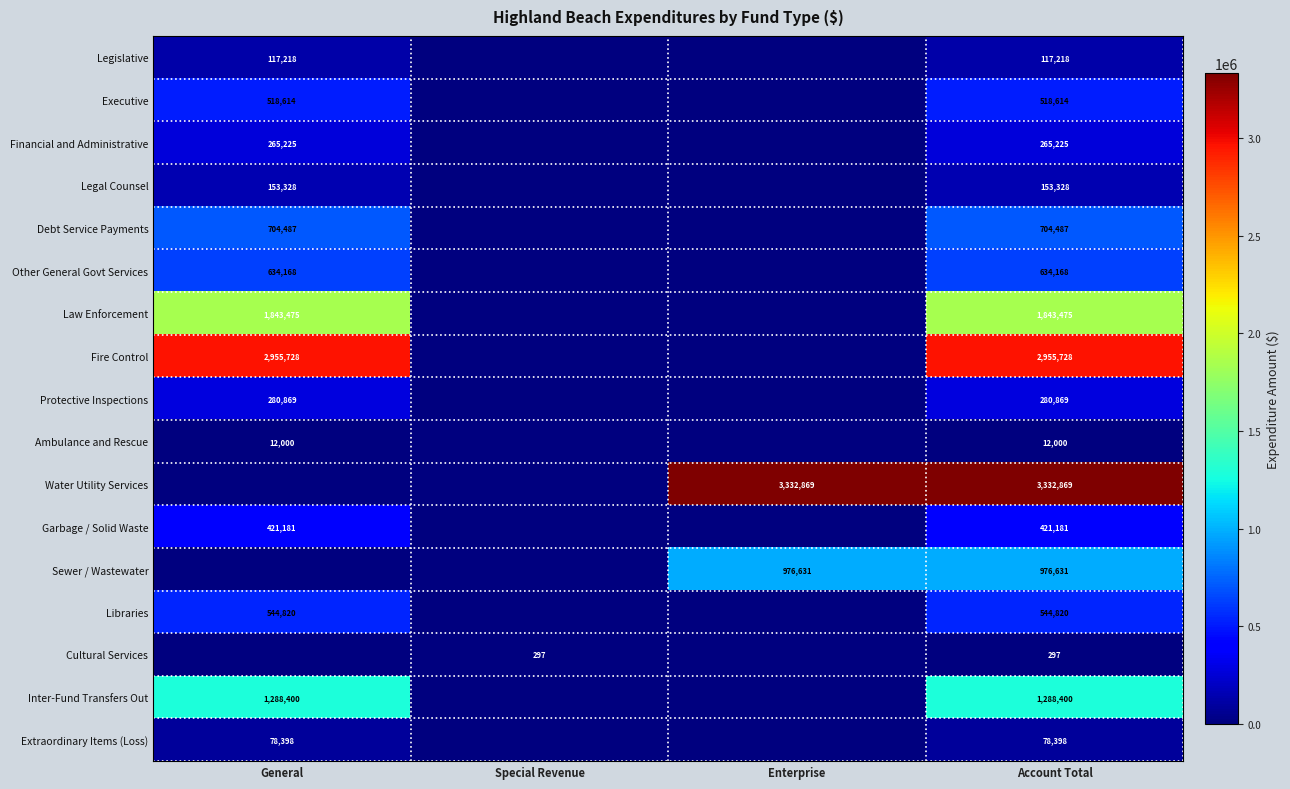

How many data points does each series have?

4